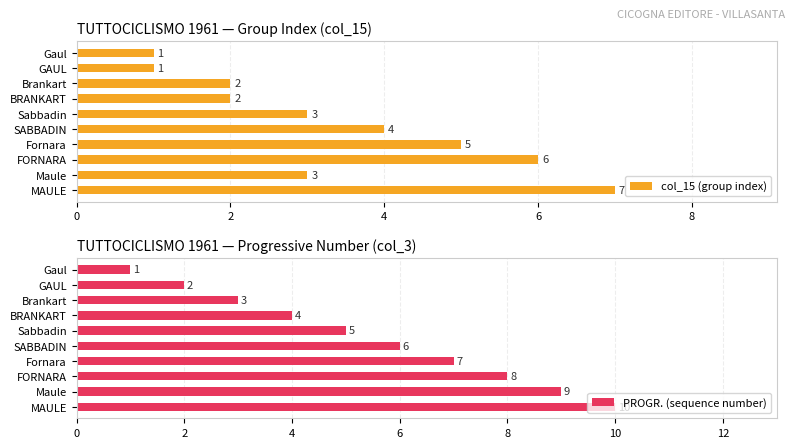

What value does the PROGR. (sequence number) series have at Maule?

9